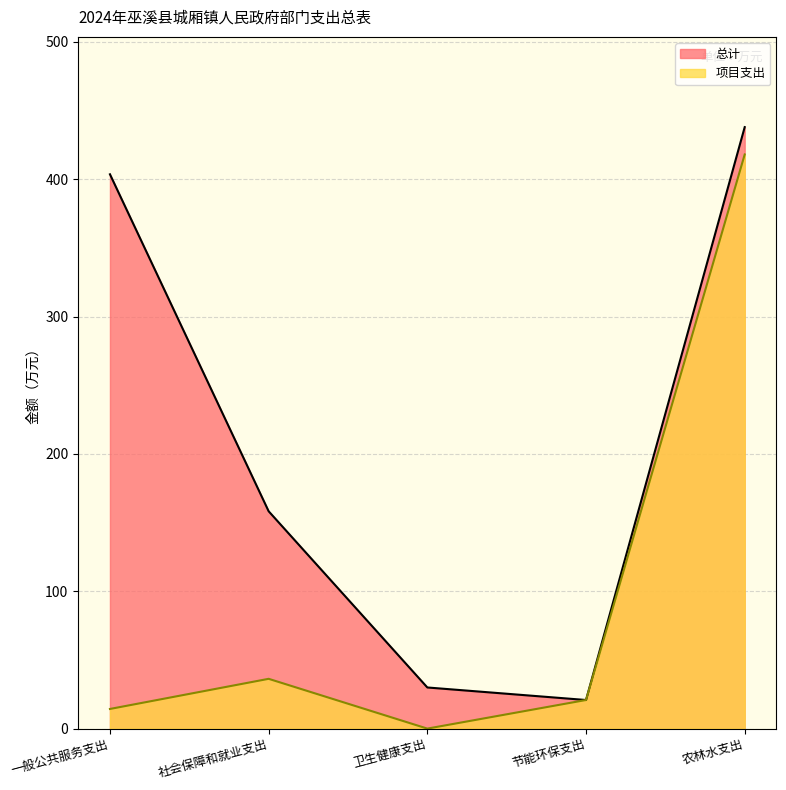

In 项目支出, how many points are lower than both neighbors (excluding endpoints)?

1